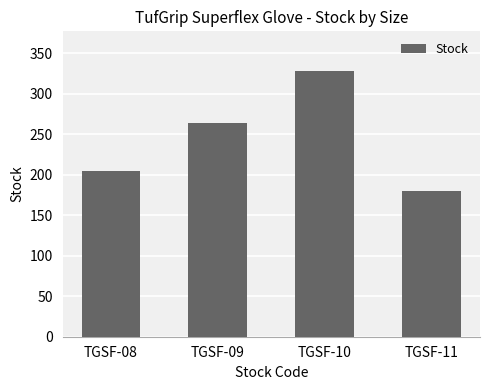

At which category does the chart reach its peak across all series?

TGSF-10